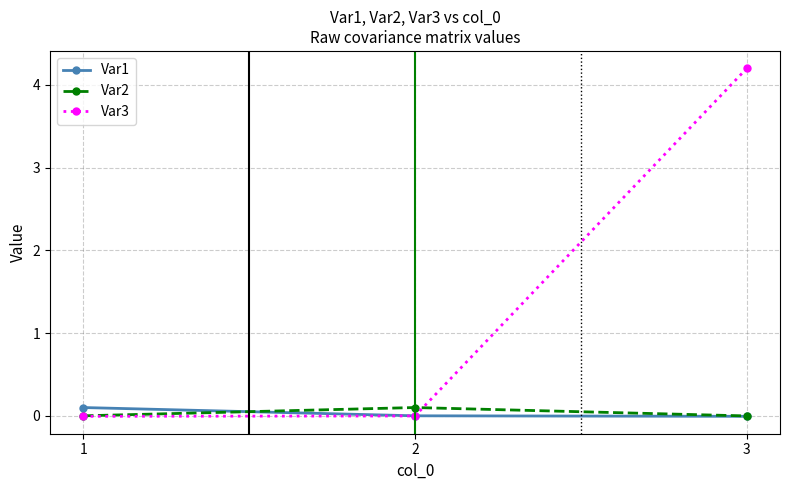

The value of Var2 at 2 is 0.1. True or false?

True